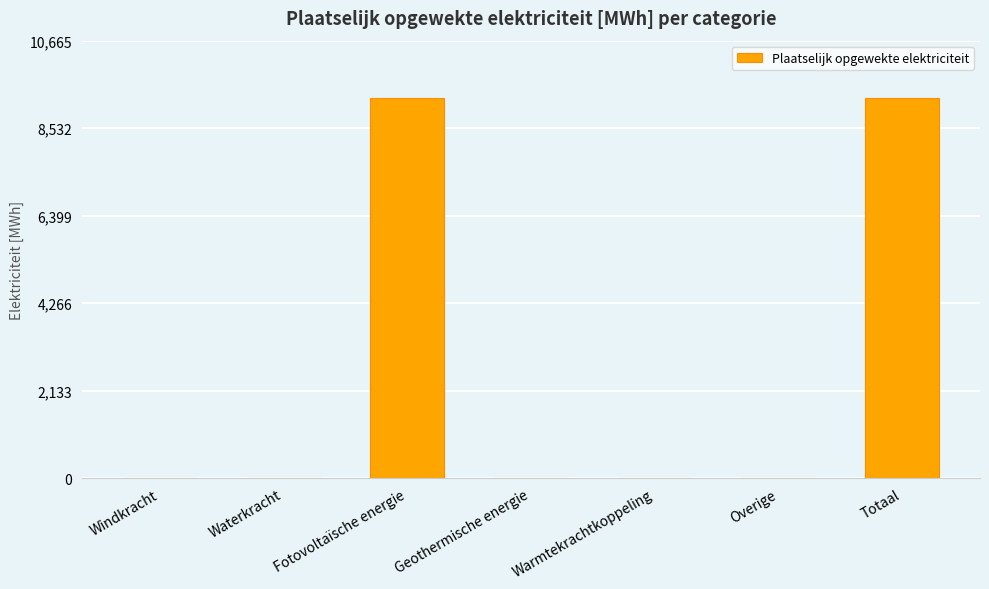

The value at Waterkracht is 0.0. True or false?

True